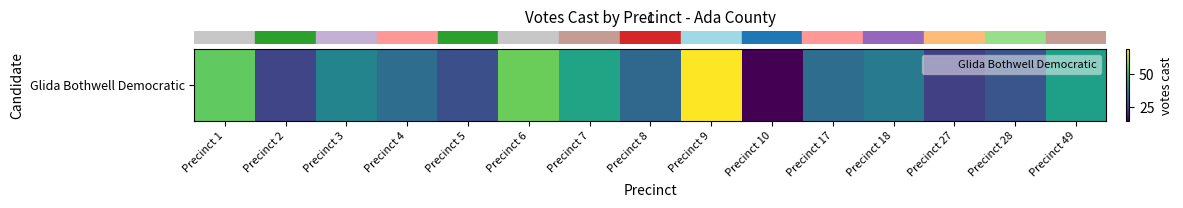

True or false: the data shows 37 at Precinct 5.

False